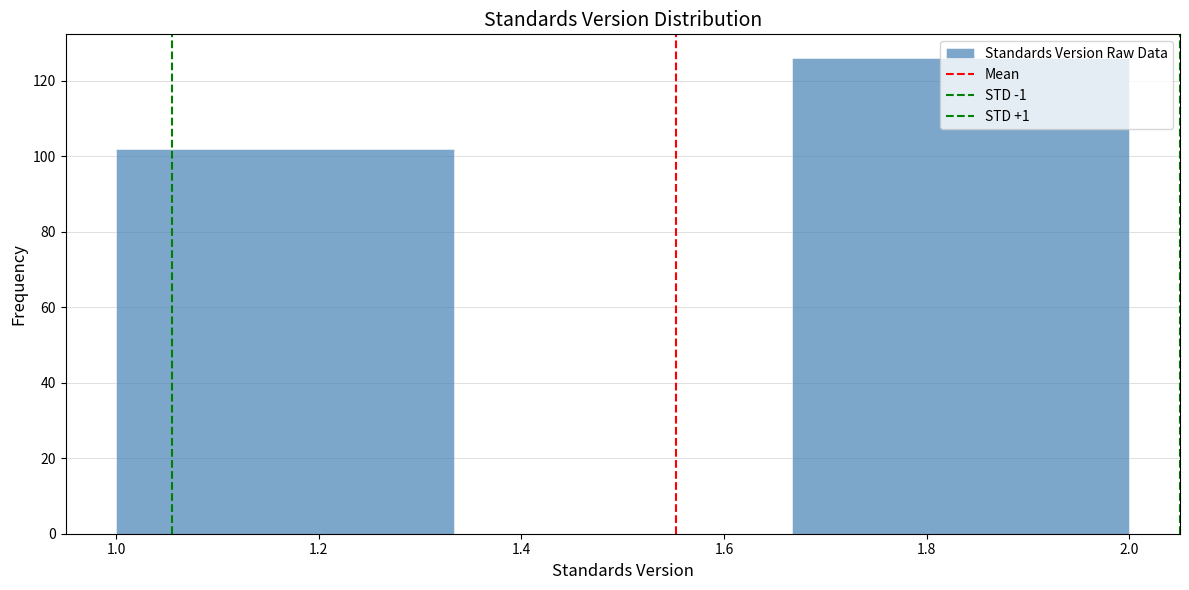

Reading left to right, transcribe this chart: for each bar, give the range it covers on the x-axis and its height. Neither the bar edges nor the heights are printed on the chart, so give them approximately, as read against the axes.

1.00 to 1.34: 102
1.34 to 1.66: 0
1.66 to 2.00: 126